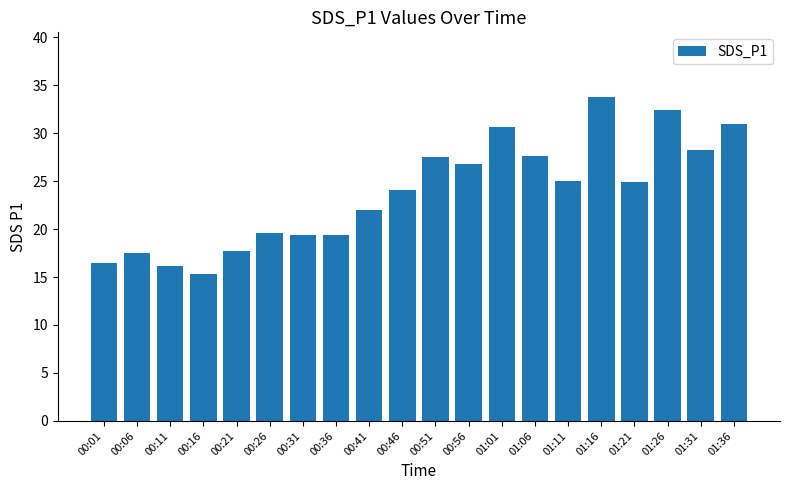

What is the difference between the maximum and minimum values?

18.5